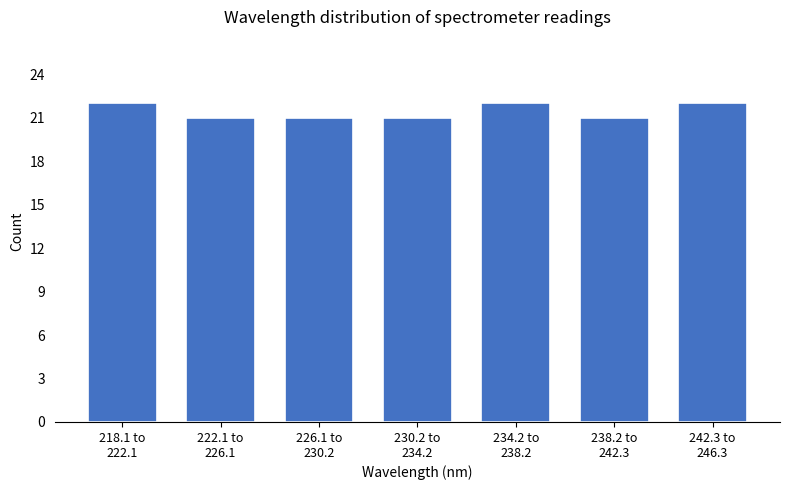

Reading right to left, extract all data points from this chart.

22	21	22	21	21	21	22